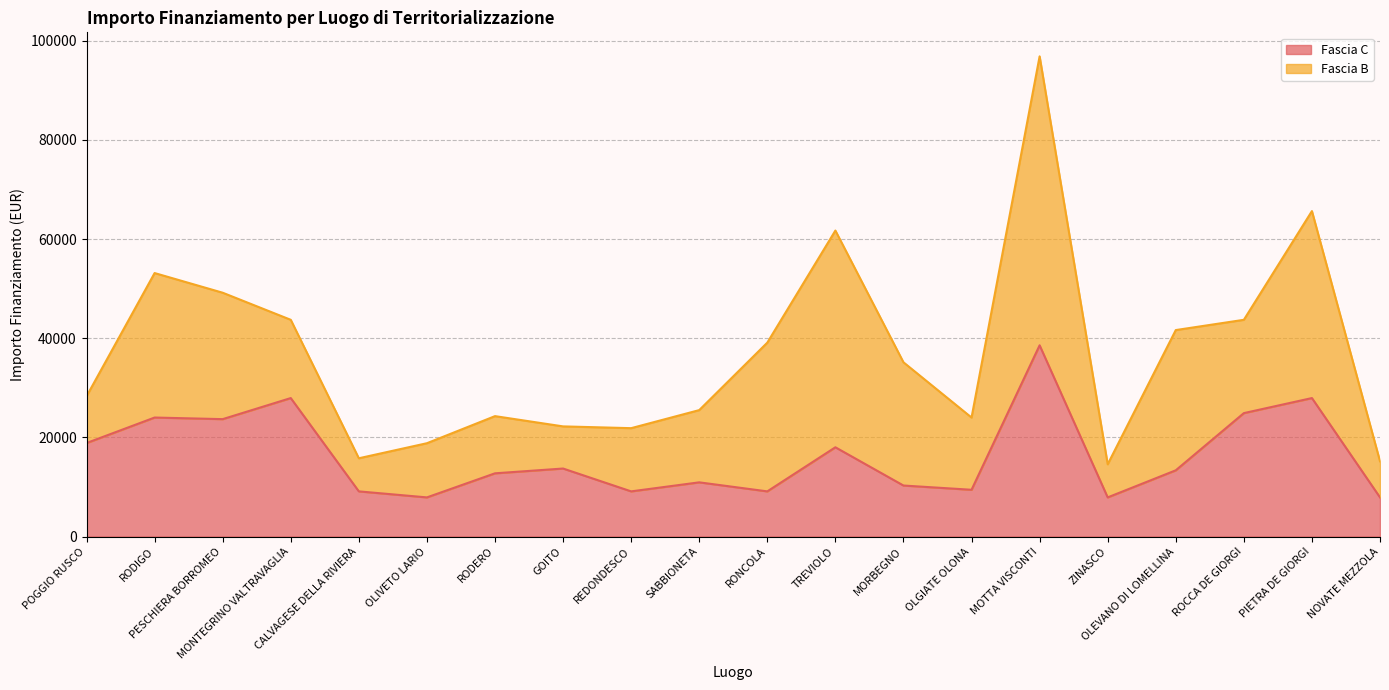

What are all the series names shown in the legend?

Fascia C, Fascia B